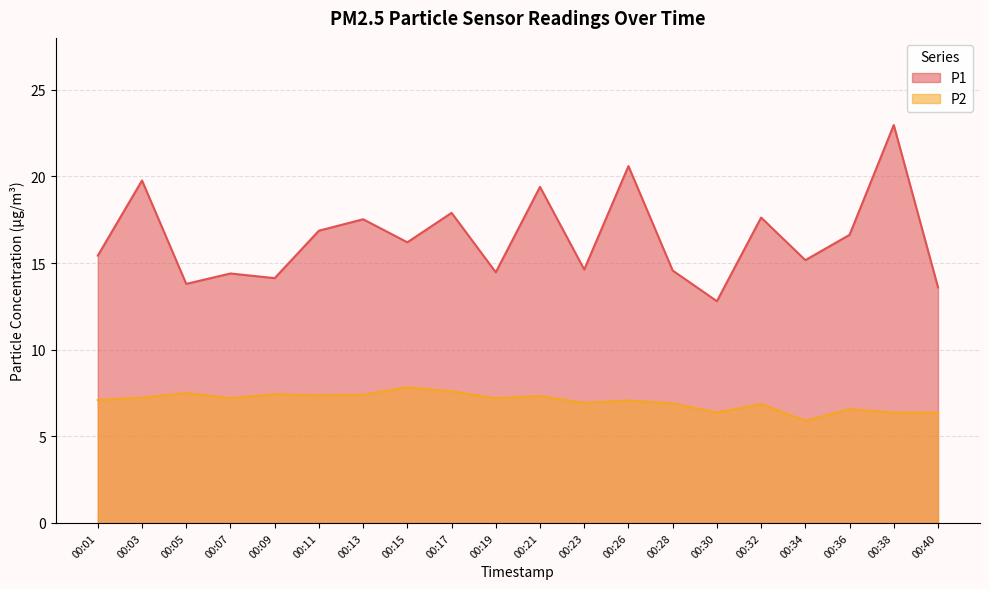

Which has a higher value, 00:36 or 00:28?

00:36